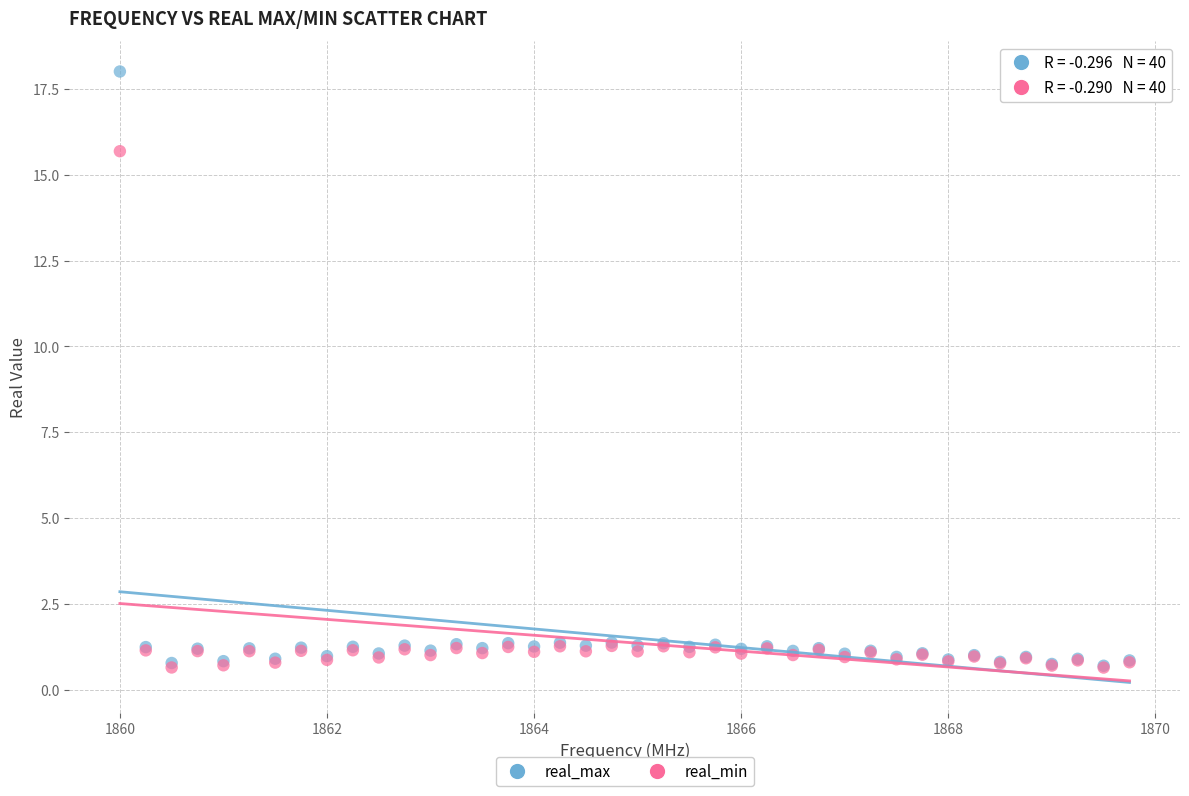

In the real_max series, what Y value is closest to 9?

1.4